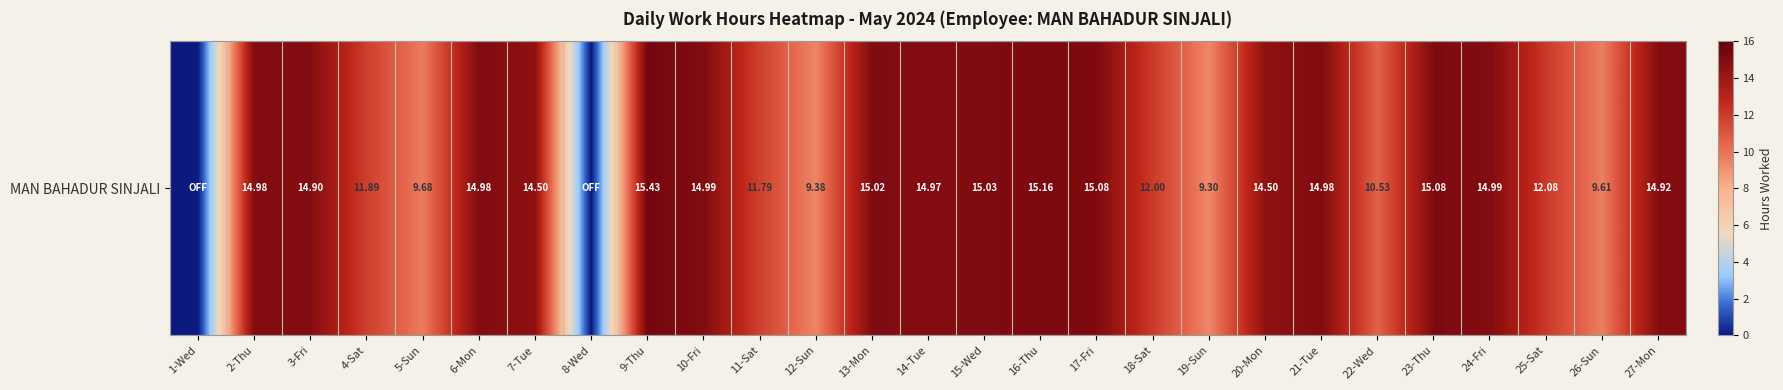

Reading left to right, what are all the values shown in this chart?

0.0	15.0	14.9	11.9	9.7	15.0	14.5	0.0	15.4	15.0	11.8	9.4	15.0	15.0	15.0	15.2	15.1	12.0	9.3	14.5	15.0	10.5	15.1	15.0	12.1	9.6	14.9